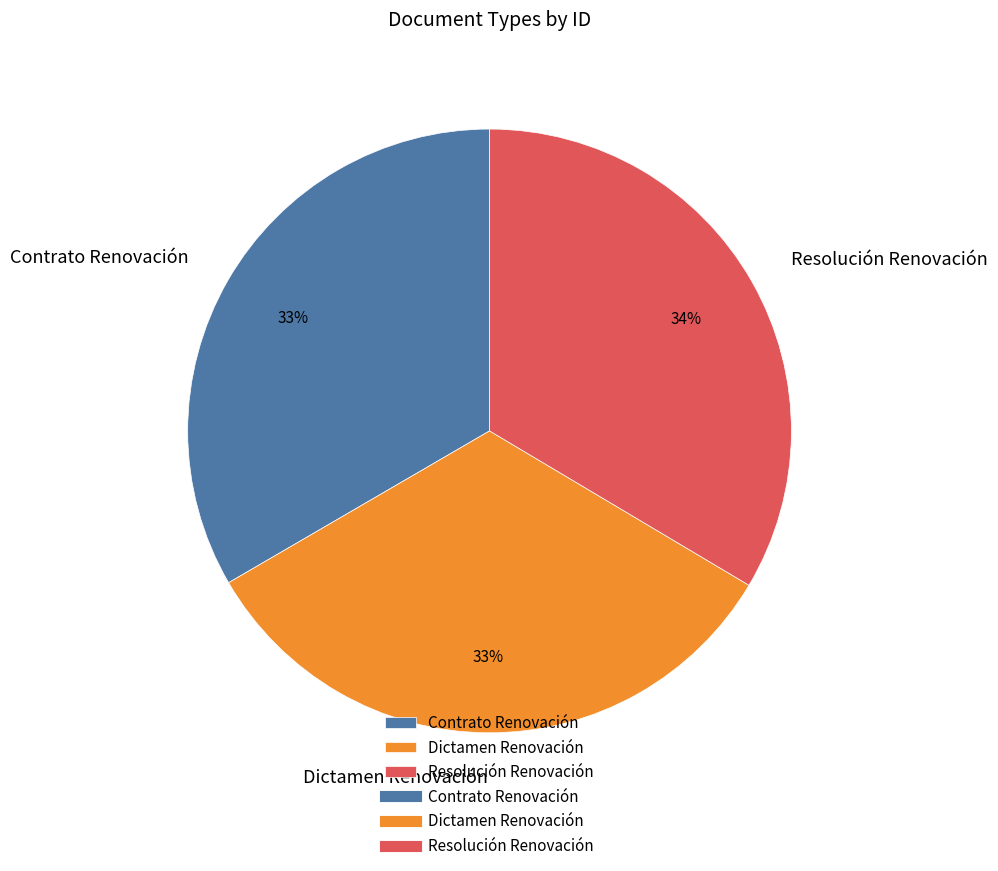

Is the sum of Contrato Renovación and Resolución Renovación greater than half?

Yes